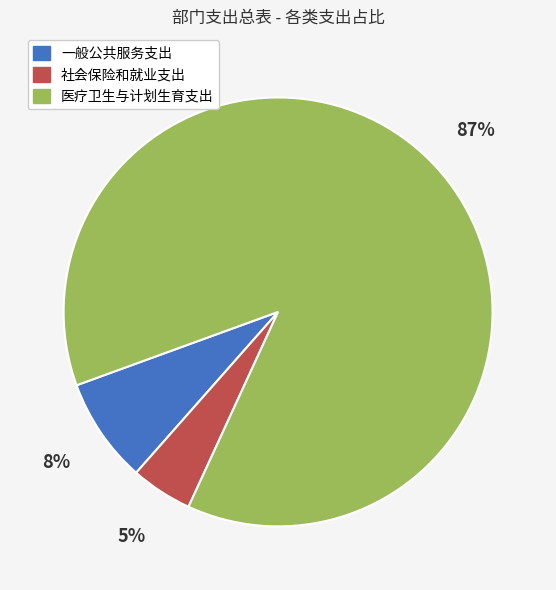

Do 一般公共服务支出 and 医疗卫生与计划生育支出 together represent more than half of the pie?

Yes